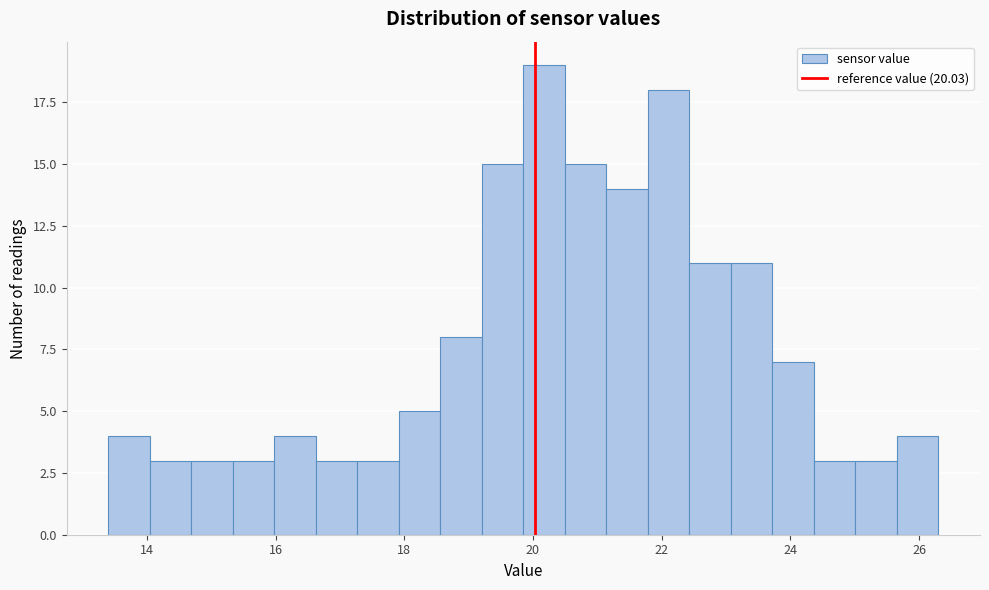

Read against the x-axis, roughly where is the centre of the tallest bar?

20.2